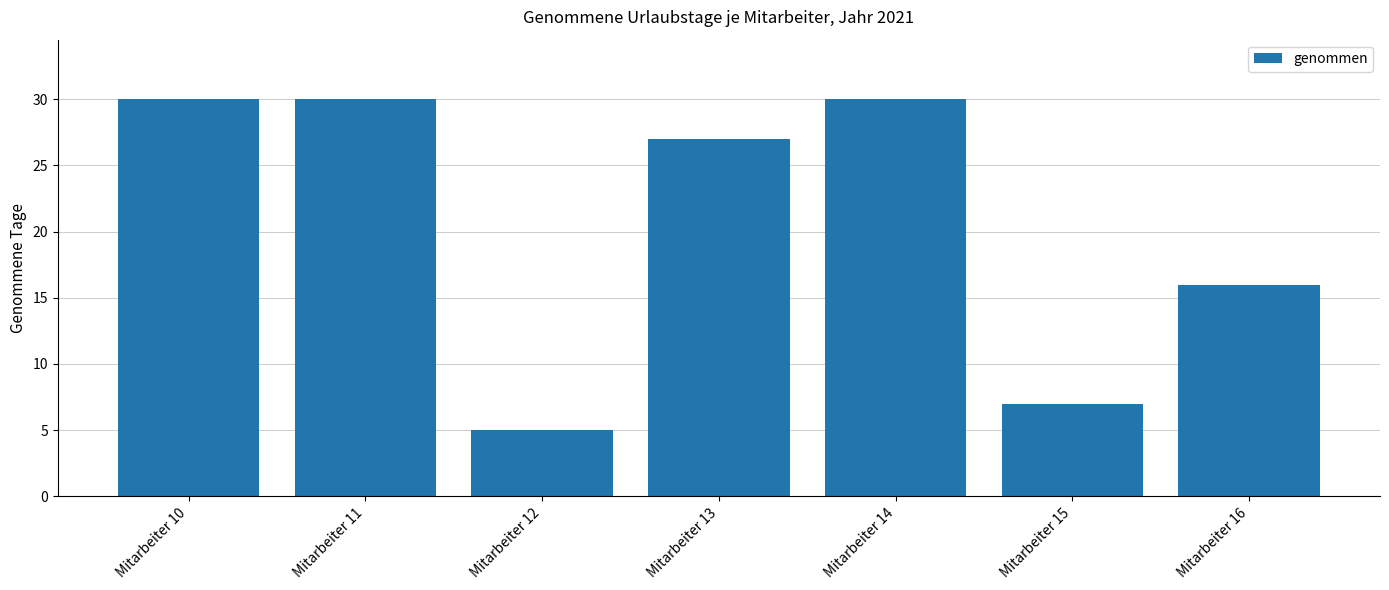

What is the minimum value shown in the chart?

5